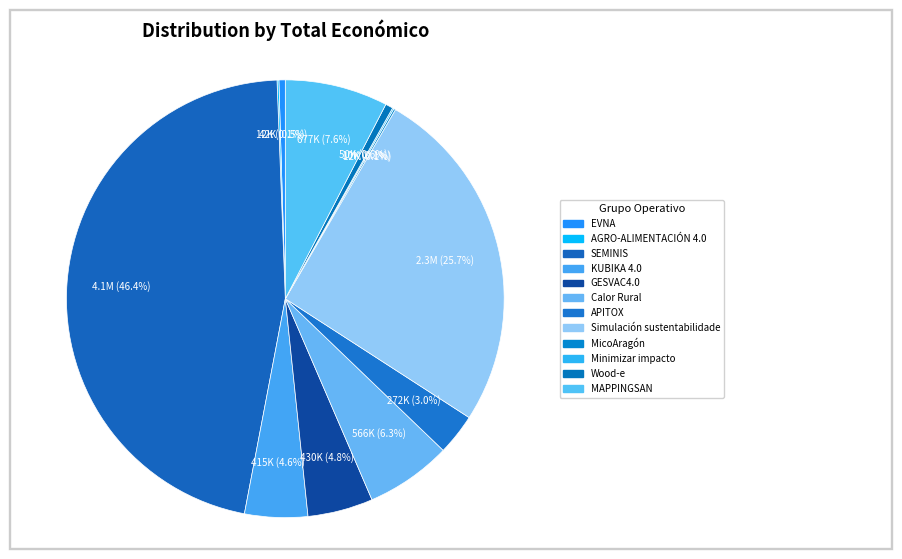

What percentage is NOT represented by APITOX?

97.0%